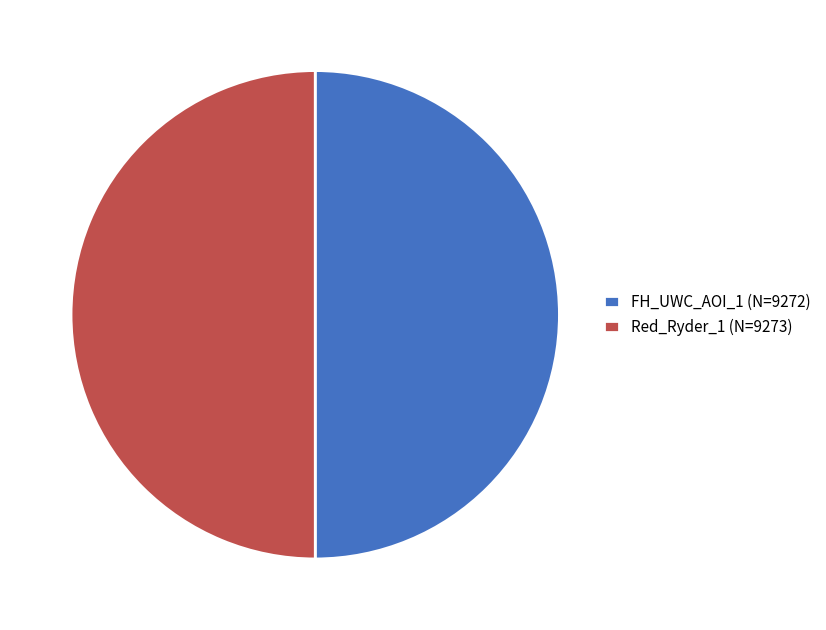

True or false: Red_Ryder_1 (N=9273) accounts for 50% of the total.

True